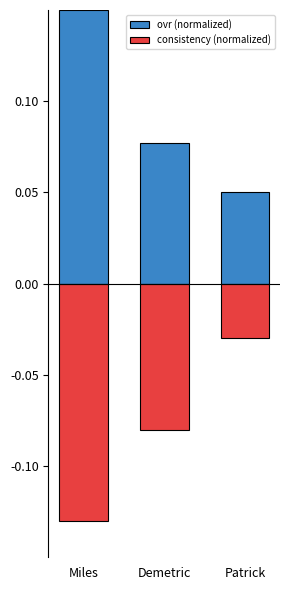

Reading right to left, transcribe all the data shown in this chart.

ovr (normalized): 0.1	0.1	0.2
consistency (normalized): -0.0	-0.1	-0.1